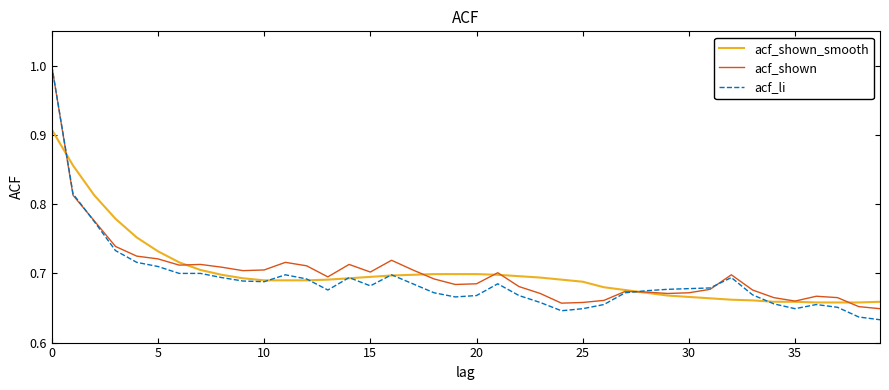

What is the maximum value for acf_shown?

1.0